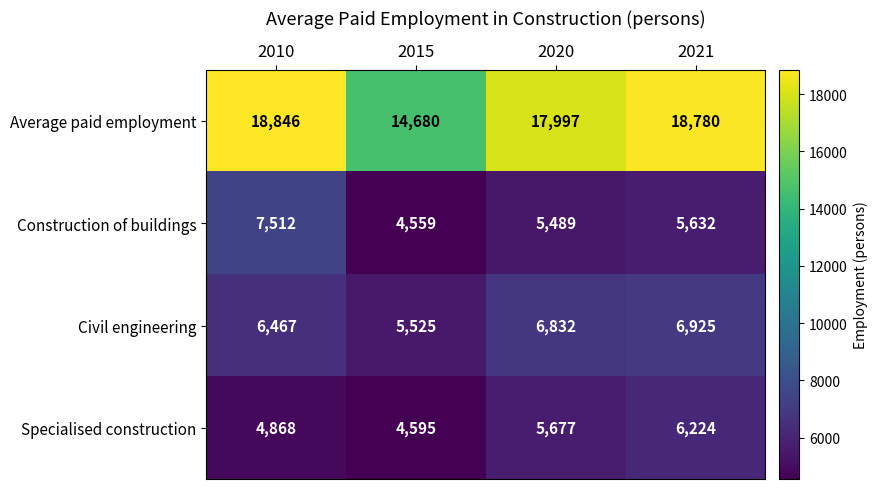

What is the average value of the Civil engineering series?

6437